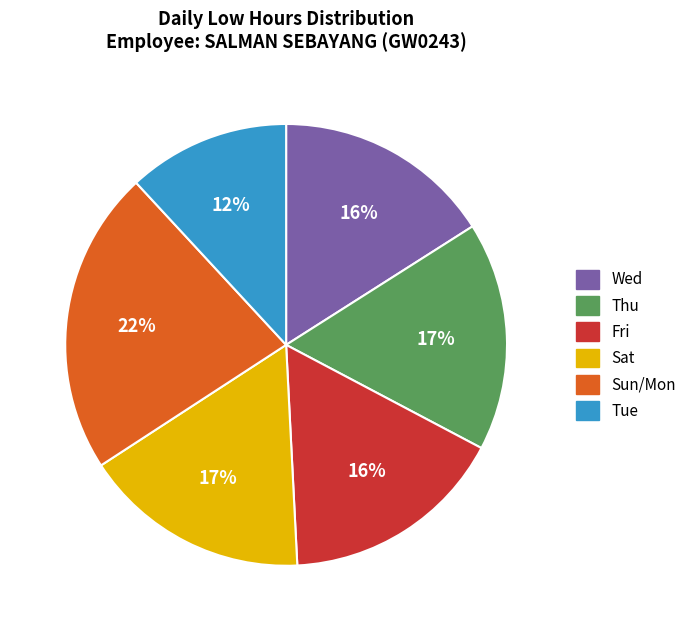

To the nearest percent, what percentage of the pie is Fri?

16%